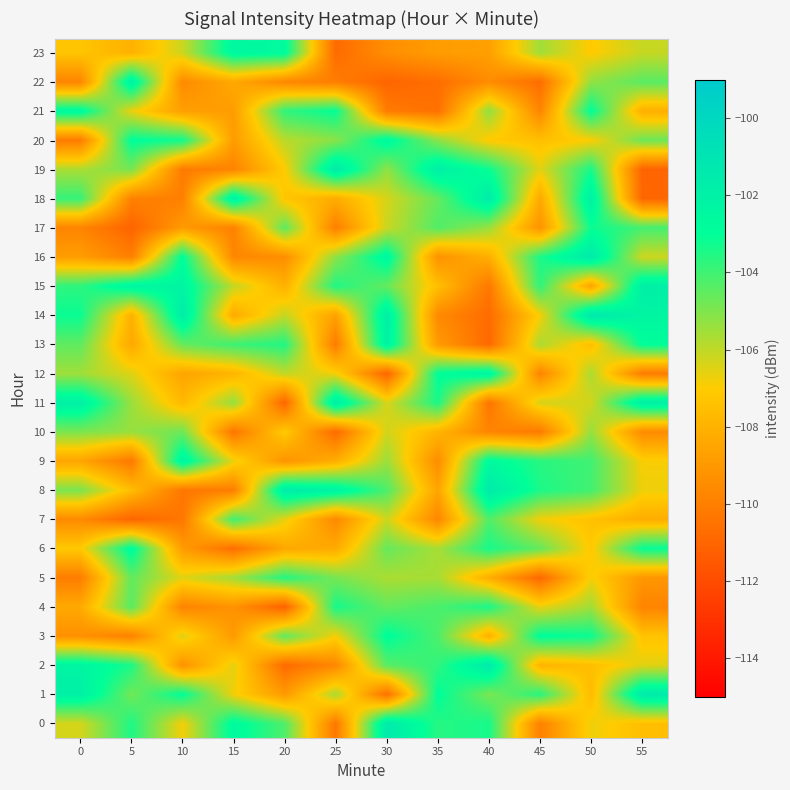

Reading left to right, what are all the values shown in this chart?

0: 0=-106.3	5=-103.5	10=-106.8	15=-102.6	20=-104.2	25=-110.3	30=-101.5	35=-103.6	40=-103.4	45=-109.9	50=-106.7	55=-107.5
1: 0=-101.9	5=-104.8	10=-103.0	15=-106.8	20=-108.9	25=-105.7	30=-110.6	35=-102.9	40=-104.9	45=-103.6	50=-107.7	55=-101.5
2: 0=-102.3	5=-103.4	10=-109.3	15=-106.5	20=-110.8	25=-109.7	30=-104.4	35=-103.8	40=-101.5	45=-108.0	50=-107.5	55=-106.5
3: 0=-109.3	5=-109.9	10=-106.5	15=-108.9	20=-104.5	25=-106.8	30=-102.9	35=-104.2	40=-108.1	45=-102.9	50=-103.2	55=-107.3
4: 0=-108.3	5=-104.4	10=-109.8	15=-109.2	20=-111.1	25=-103.3	30=-104.6	35=-104.2	40=-103.4	45=-106.6	50=-105.5	55=-109.8
5: 0=-110.1	5=-104.5	10=-106.5	15=-105.6	20=-103.6	25=-104.9	30=-105.7	35=-105.6	40=-108.2	45=-110.9	50=-106.8	55=-109.1
6: 0=-107.1	5=-102.7	10=-108.9	15=-110.6	20=-108.4	25=-108.3	30=-104.6	35=-105.6	40=-103.4	45=-104.6	50=-107.2	55=-103.1
7: 0=-109.5	5=-111.0	10=-110.3	15=-104.0	20=-106.6	25=-109.6	30=-106.2	35=-109.7	40=-104.3	45=-106.8	50=-107.4	55=-108.2
8: 0=-104.9	5=-107.6	10=-110.3	15=-110.0	20=-101.6	25=-102.1	30=-104.2	35=-108.6	40=-101.5	45=-103.4	50=-104.0	55=-106.7
9: 0=-108.5	5=-110.3	10=-102.2	15=-106.7	20=-109.2	25=-108.2	30=-105.4	35=-109.4	40=-102.7	45=-103.6	50=-104.0	55=-106.9
10: 0=-104.9	5=-105.4	10=-104.7	15=-110.4	20=-107.1	25=-110.8	30=-106.3	35=-107.9	40=-109.8	45=-110.2	50=-105.3	55=-109.5
11: 0=-102.0	5=-105.4	10=-107.7	15=-105.3	20=-111.0	25=-101.6	30=-106.4	35=-103.4	40=-110.4	45=-106.4	50=-106.3	55=-101.8
12: 0=-105.5	5=-106.5	10=-108.5	15=-107.9	20=-106.0	25=-106.8	30=-111.0	35=-103.0	40=-102.3	45=-109.8	50=-105.7	55=-110.1
13: 0=-104.5	5=-108.4	10=-104.6	15=-103.9	20=-103.5	25=-110.1	30=-102.1	35=-108.9	40=-110.8	45=-105.7	50=-107.5	55=-102.9
14: 0=-103.1	5=-108.0	10=-101.7	15=-108.3	20=-106.1	25=-108.7	30=-101.9	35=-109.6	40=-110.8	45=-106.9	50=-101.3	55=-102.3
15: 0=-103.7	5=-102.3	10=-102.3	15=-106.0	20=-108.1	25=-103.5	30=-104.6	35=-107.5	40=-110.3	45=-103.7	50=-108.6	55=-101.8
16: 0=-108.8	5=-110.0	10=-102.9	15=-109.7	20=-109.4	25=-105.2	30=-102.5	35=-109.3	40=-108.1	45=-103.4	50=-101.5	55=-106.2
17: 0=-109.8	5=-111.1	10=-108.9	15=-109.9	20=-104.4	25=-110.0	30=-106.2	35=-104.3	40=-105.4	45=-109.2	50=-103.2	55=-104.1
18: 0=-103.8	5=-109.9	10=-110.0	15=-101.9	20=-107.2	25=-108.2	30=-106.3	35=-104.6	40=-101.7	45=-108.4	50=-102.0	55=-111.0
19: 0=-105.7	5=-104.9	10=-110.2	15=-109.8	20=-107.0	25=-101.6	30=-105.3	35=-101.9	40=-103.2	45=-106.5	50=-103.4	55=-111.0
20: 0=-110.1	5=-102.9	10=-103.2	15=-108.9	20=-105.9	25=-105.2	30=-102.5	35=-105.2	40=-107.1	45=-107.5	50=-107.0	55=-104.7
21: 0=-102.5	5=-106.7	10=-108.7	15=-108.9	20=-103.8	25=-103.1	30=-110.2	35=-110.6	40=-105.3	45=-109.8	50=-103.0	55=-108.1
22: 0=-109.8	5=-102.0	10=-109.6	15=-108.4	20=-109.7	25=-110.1	30=-111.0	35=-110.7	40=-109.5	45=-110.7	50=-105.3	55=-104.4
23: 0=-107.3	5=-108.0	10=-106.2	15=-102.5	20=-102.7	25=-110.8	30=-109.4	35=-108.8	40=-108.7	45=-105.5	50=-107.1	55=-106.1